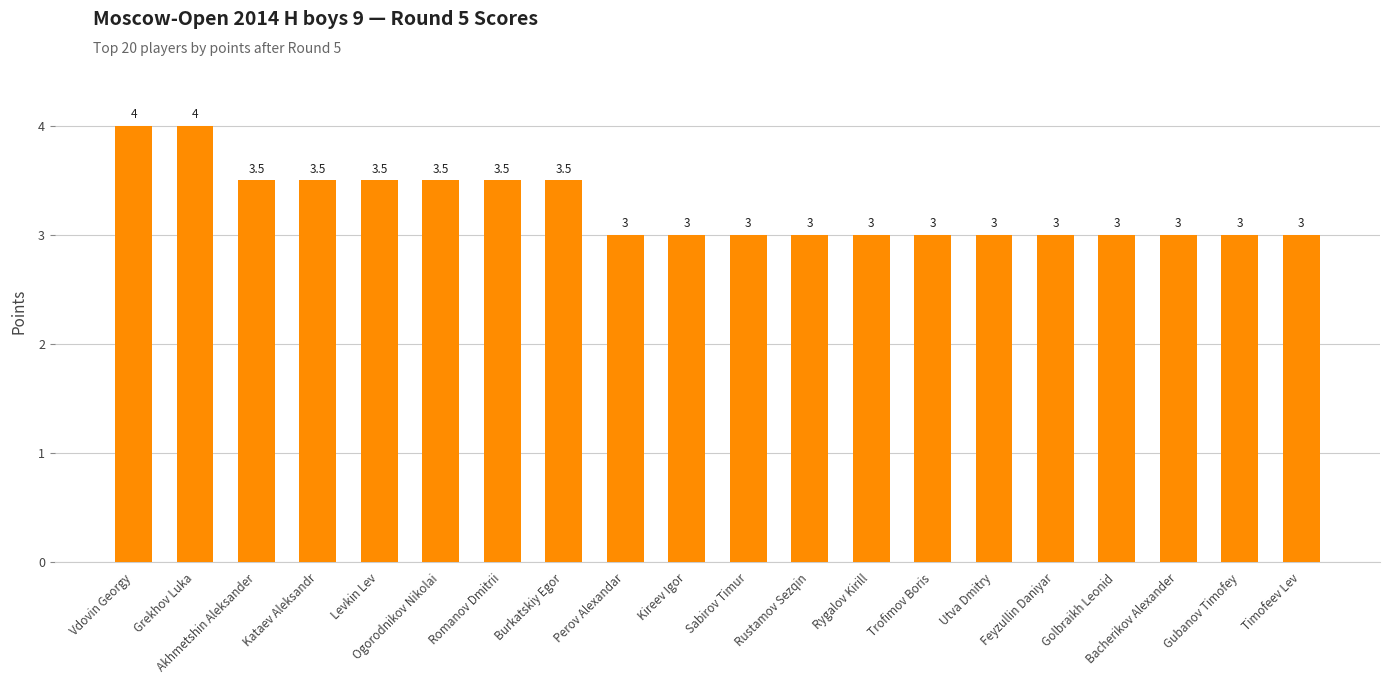

Are the bars grouped side by side (vs. stacked)?

No